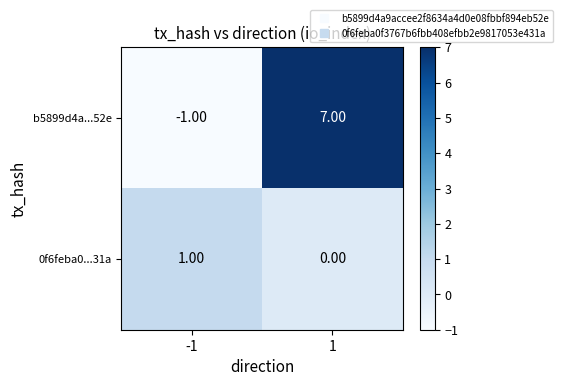

Which category has the lowest value across all series?

-1